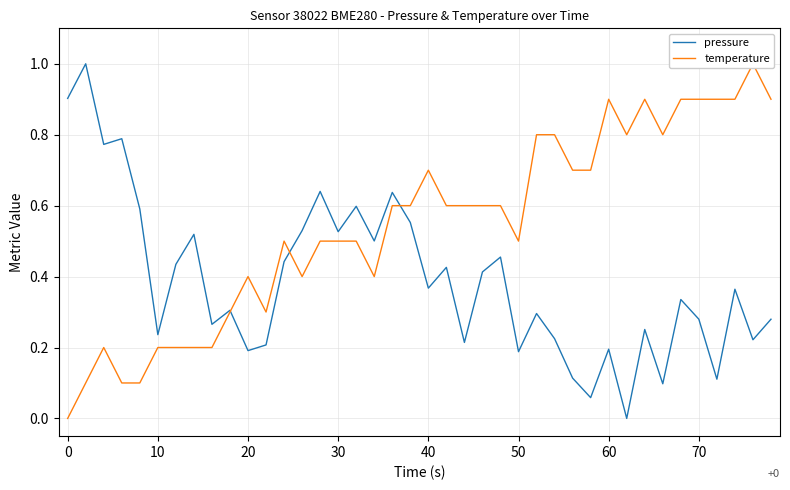

List the series in order of their peak value, lowest first.

pressure, temperature